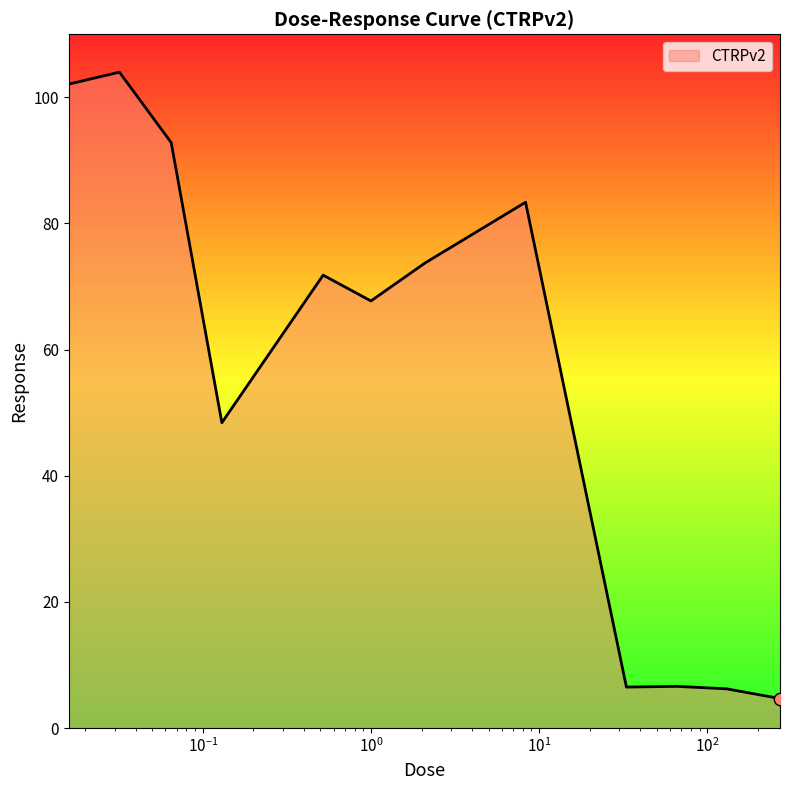

What is the minimum value shown in the chart?

4.7